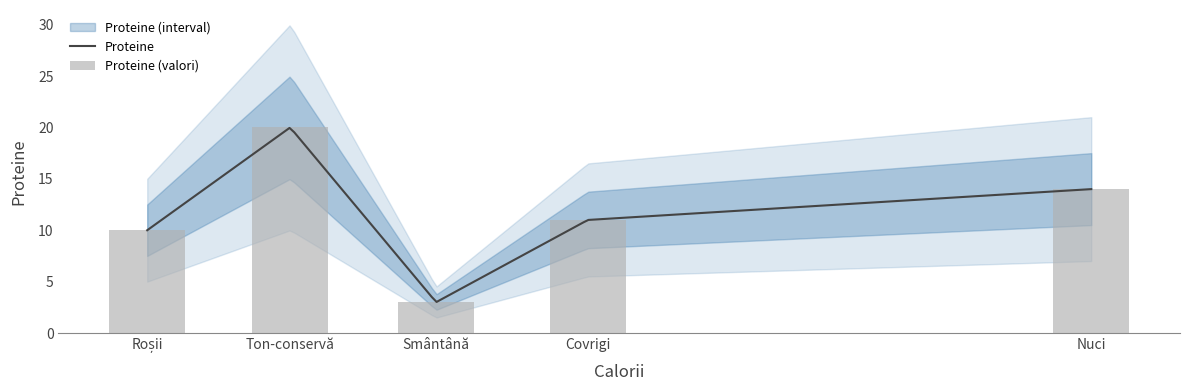

The value at Nuci is 19. True or false?

False